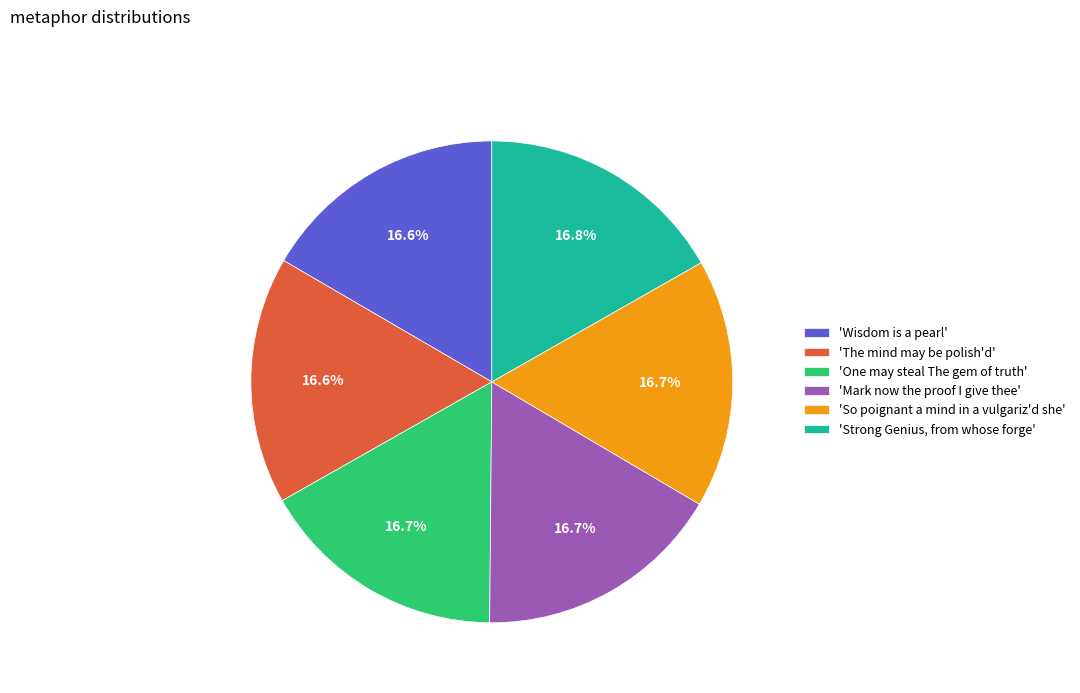

What is the ratio of the value at 'The mind may be polish'd' to the value at 'Mark now the proof I give thee'?

1.0